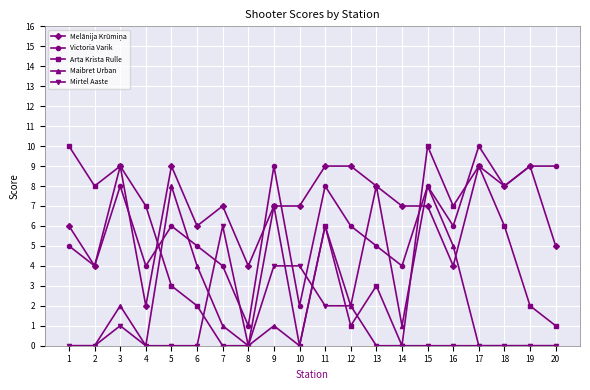

At which category is the sum across all series the highest?

15